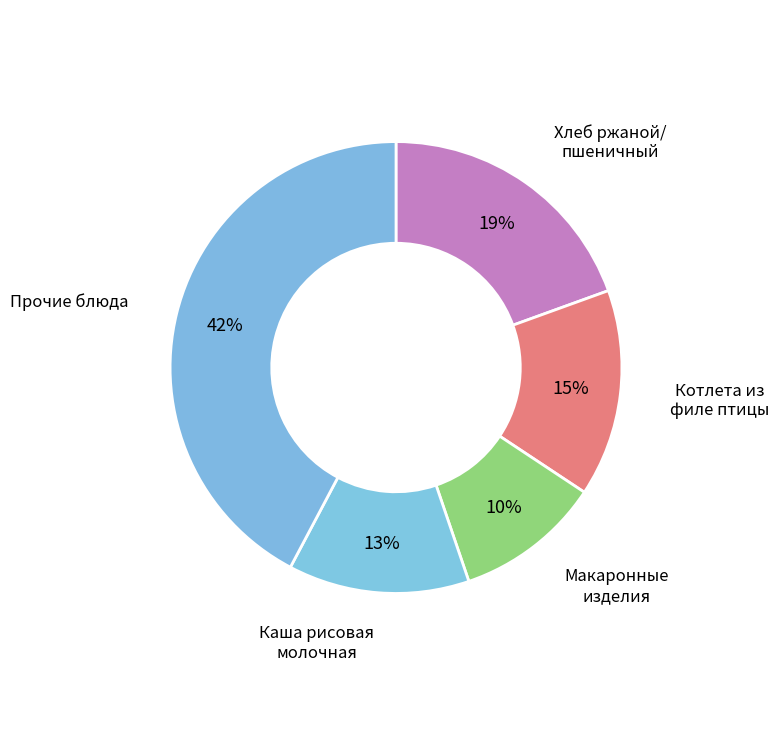

Between Макаронные изделия and Хлеб ржаной/ пшеничный, which is larger?

Хлеб ржаной/ пшеничный